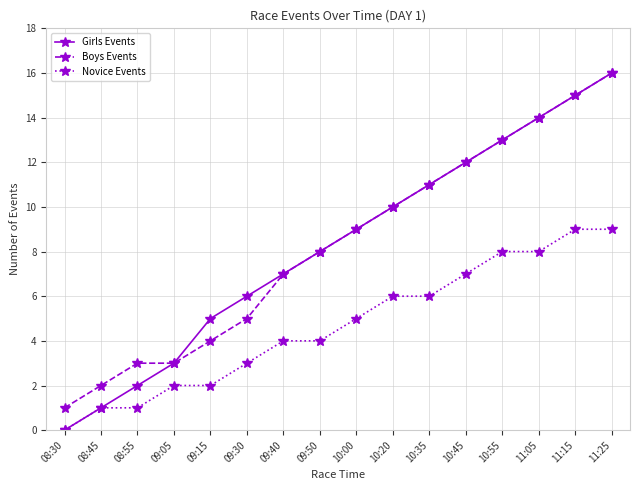

The Girls Events series shows 1 at 09:05. True or false?

False